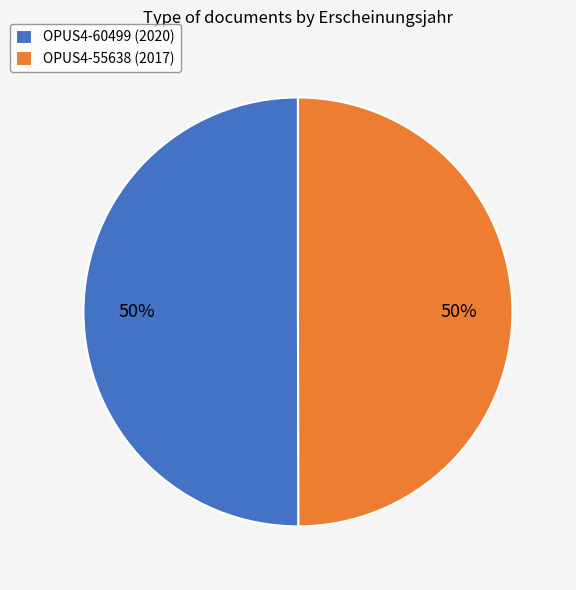

Is it true that OPUS4-60499 is 50% of the pie?

True